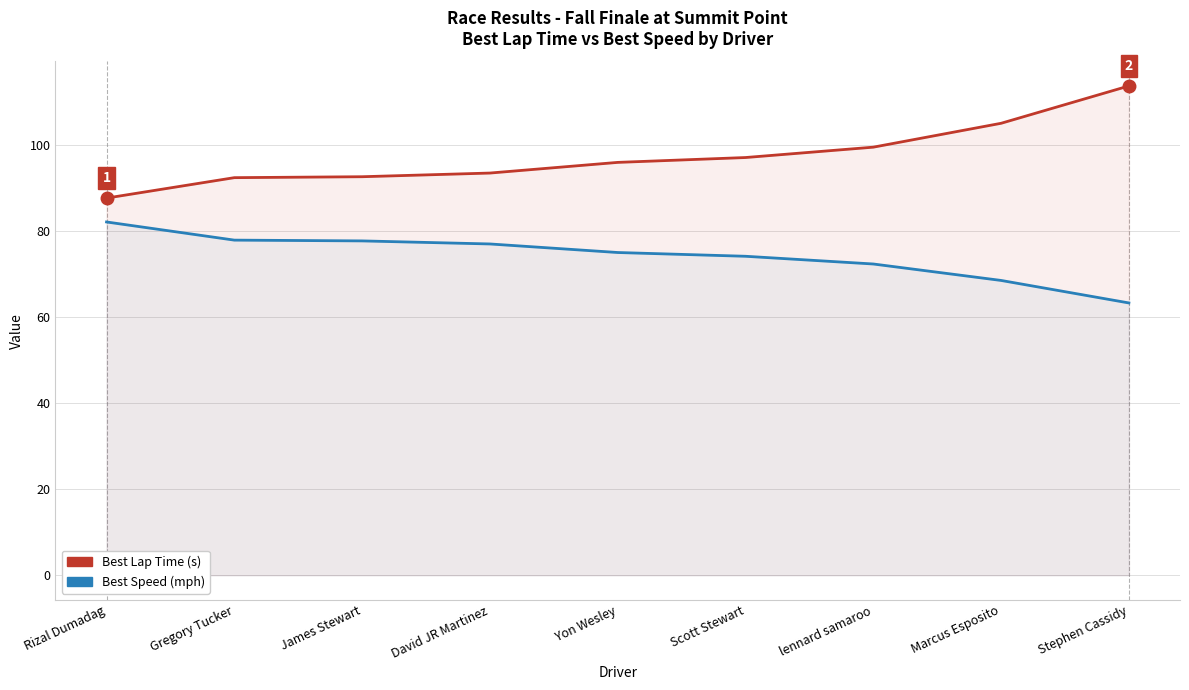

What is the difference between the highest and lowest values at Rizal Dumadag?

5.5